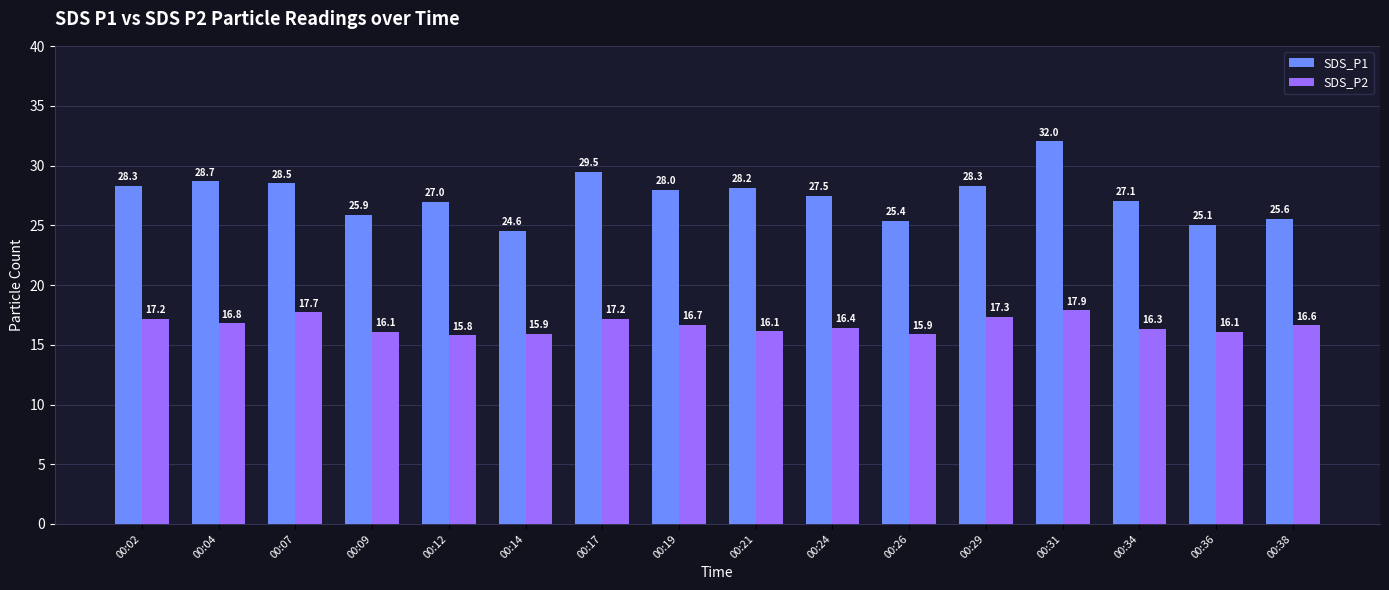

What are all the series names shown in the legend?

SDS_P1, SDS_P2